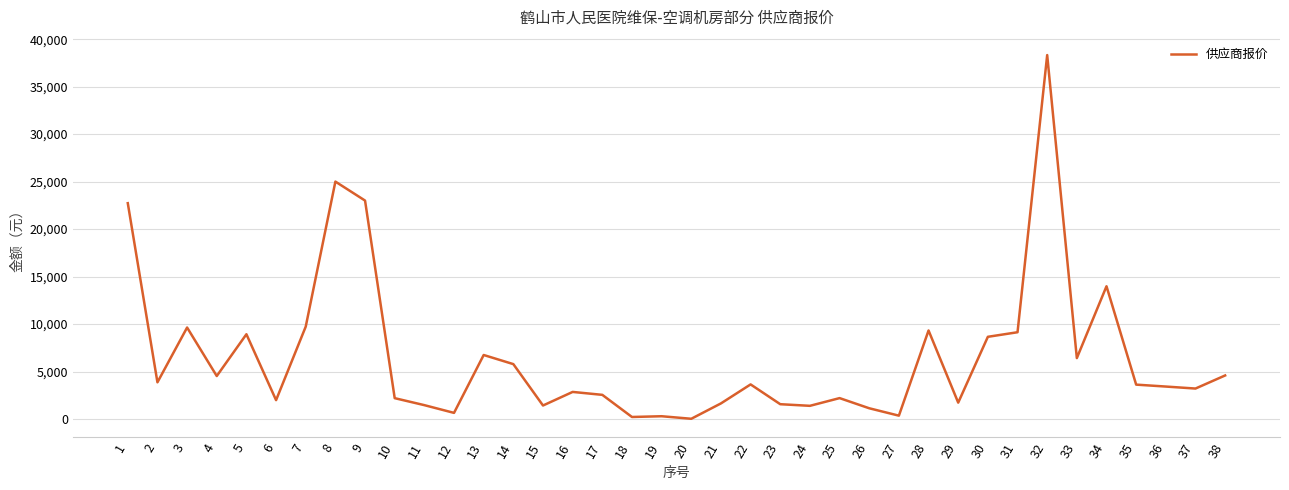

What is the difference between the values at 16 and 8?

22150.0